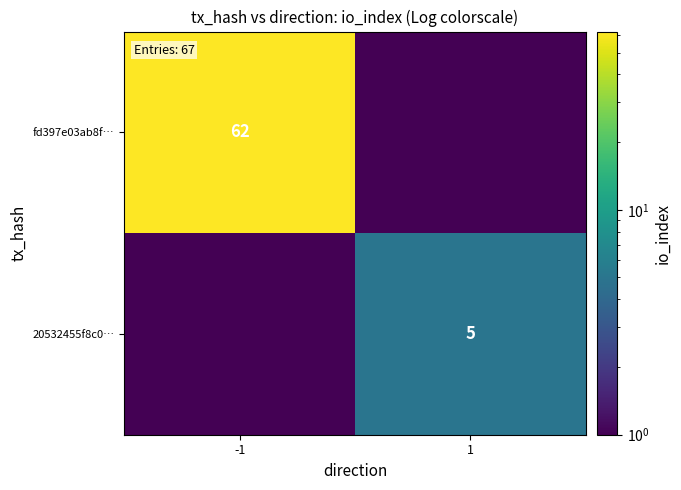

True or false: 20532455f8c0… has a value of 5.0 at 1.

True